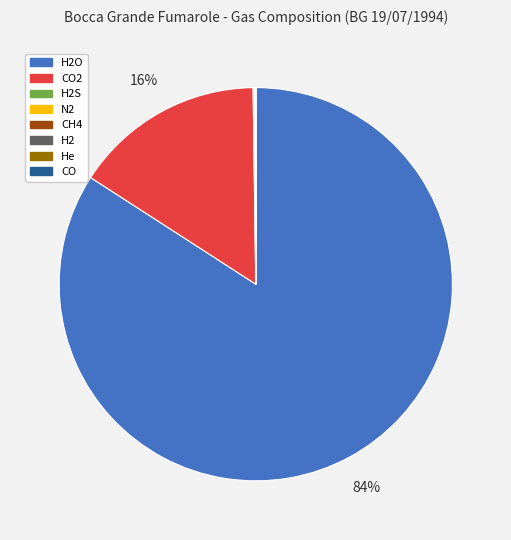

To the nearest percent, what is the difference between the largest and smallest slice percentages?

84%